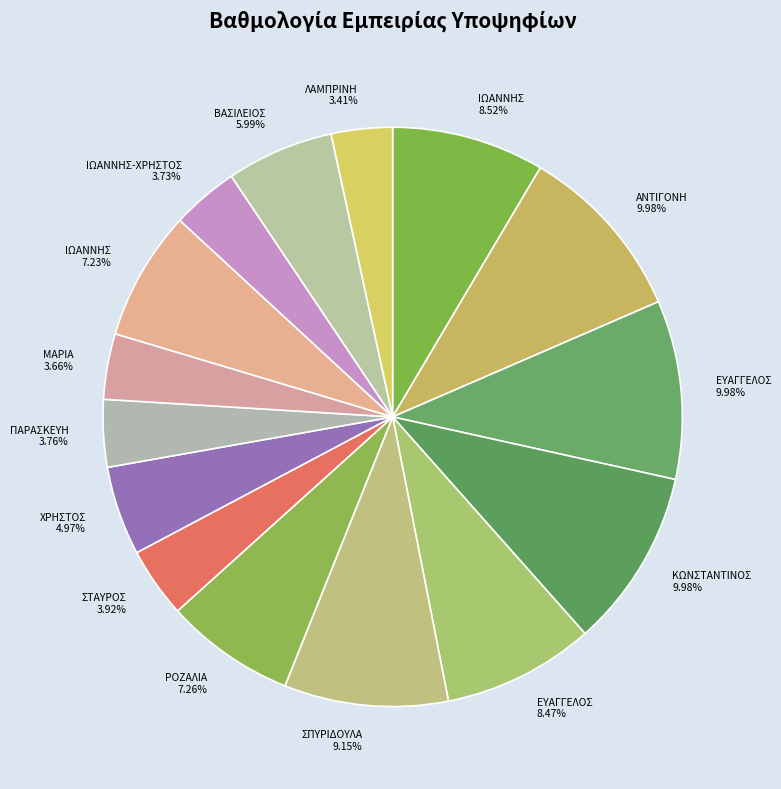

Is there any slice that represents more than half of the pie?

No